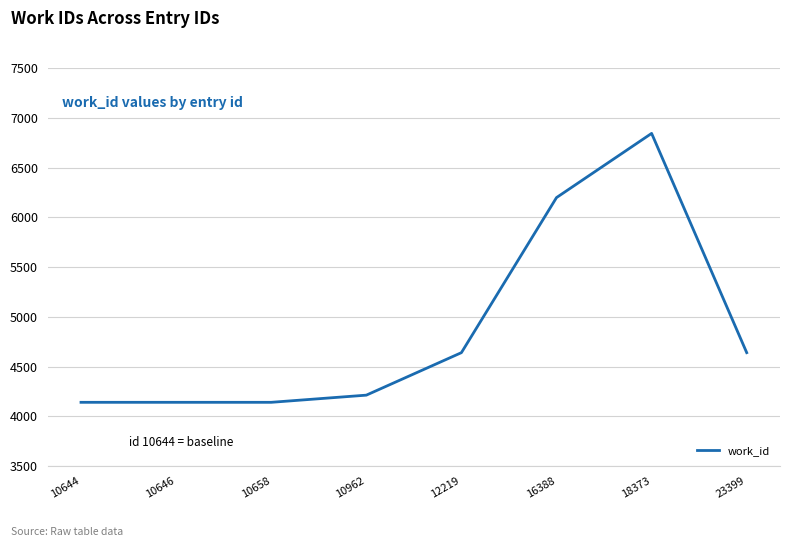

What is the average value?

4870